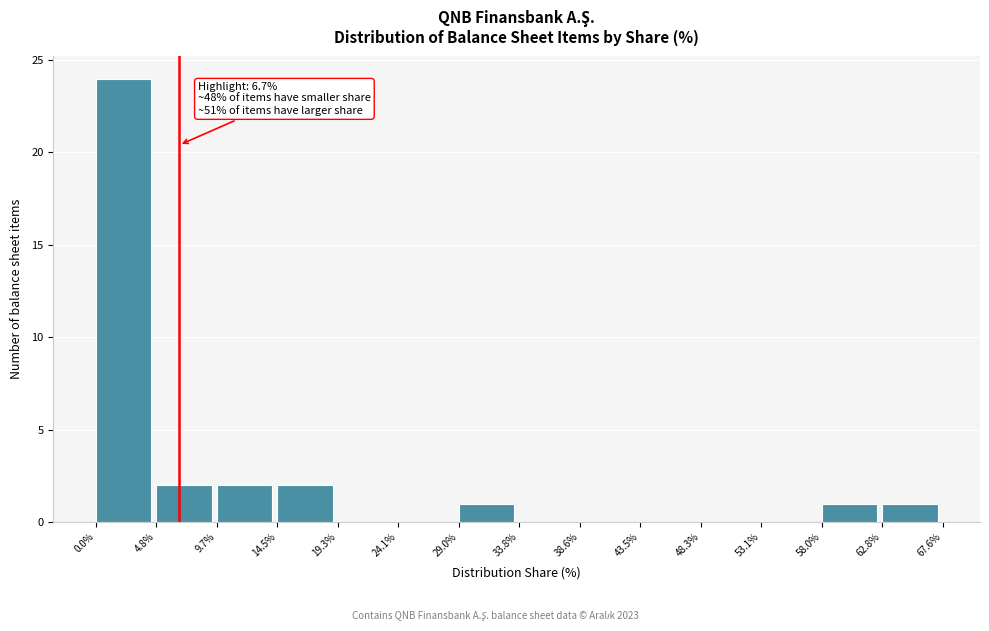

Over which range of the x-axis is the bar tallest?

0.0% to 4.8%